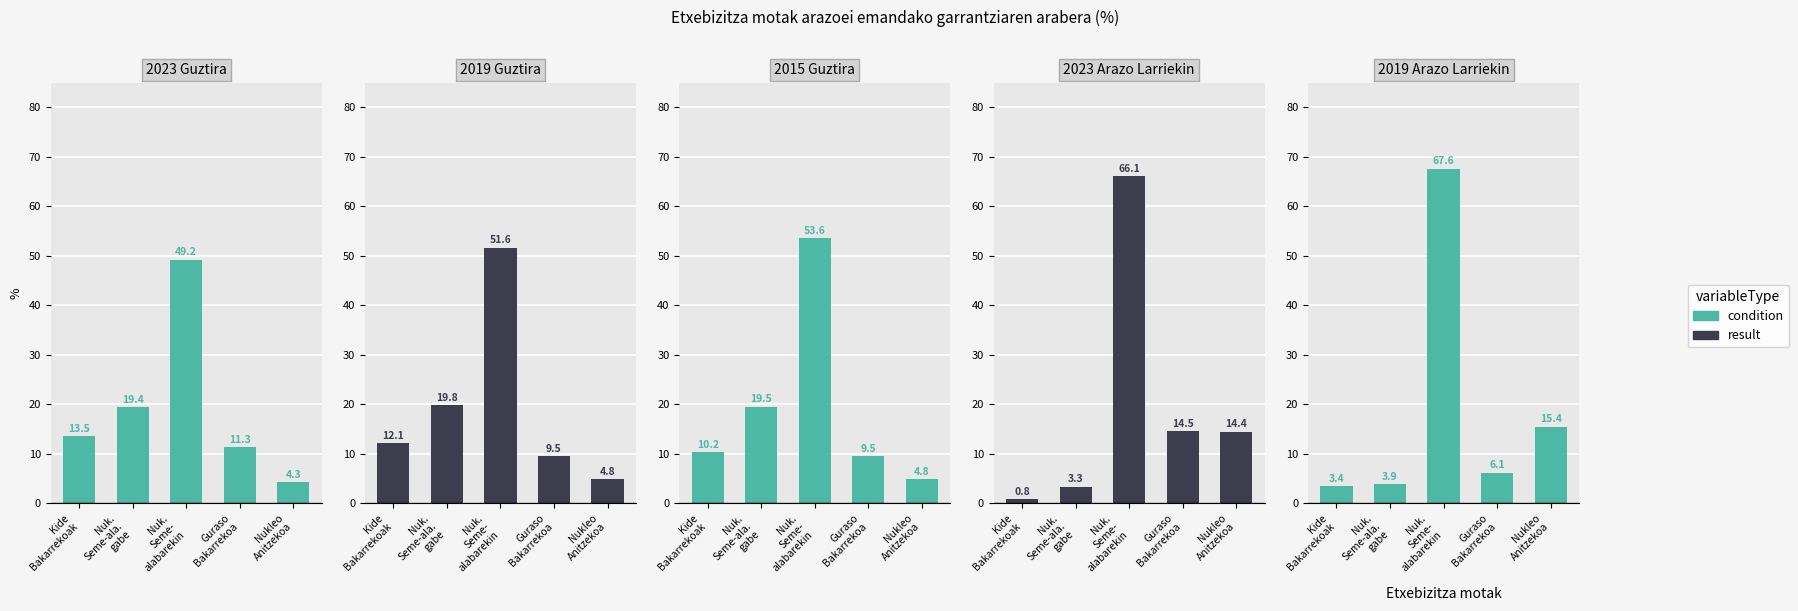

What is the highest value of the condition series?

67.6